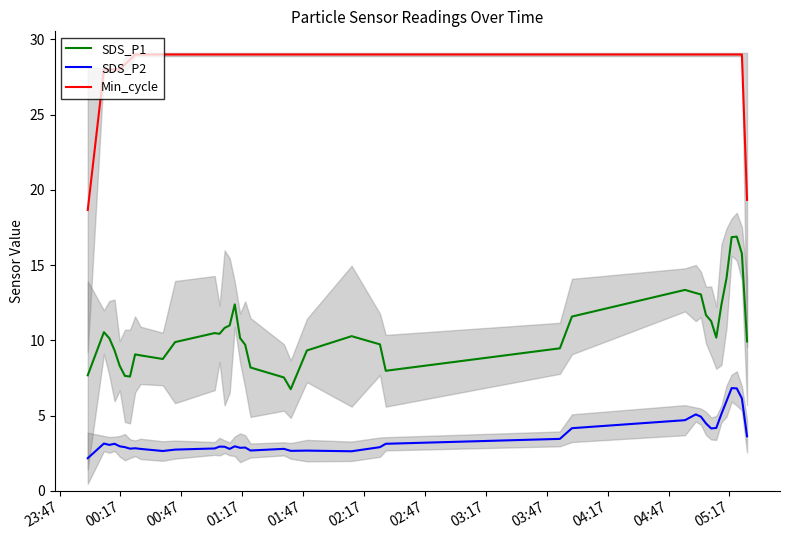

True or false: SDS_P1 and Min_cycle intersect in this chart.

False